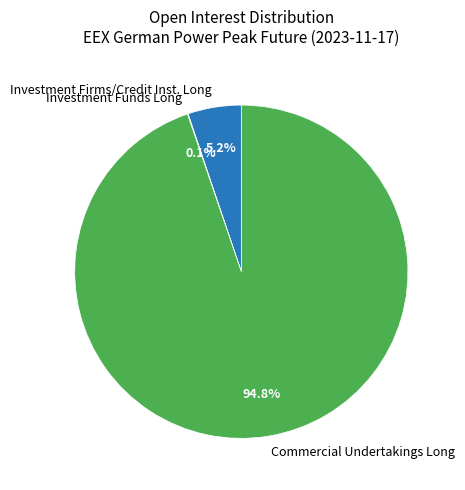

What is the total percentage of Investment Firms/Credit Inst. Long and Commercial Undertakings Long?

99.9%